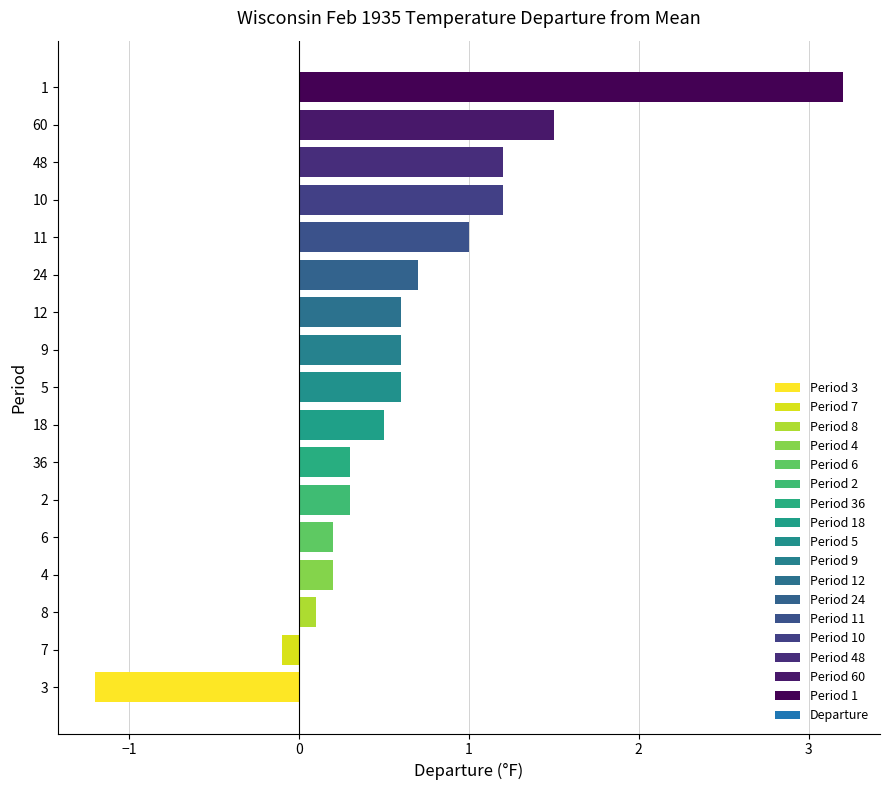

What is the difference between the values at 1 and 5?

2.6